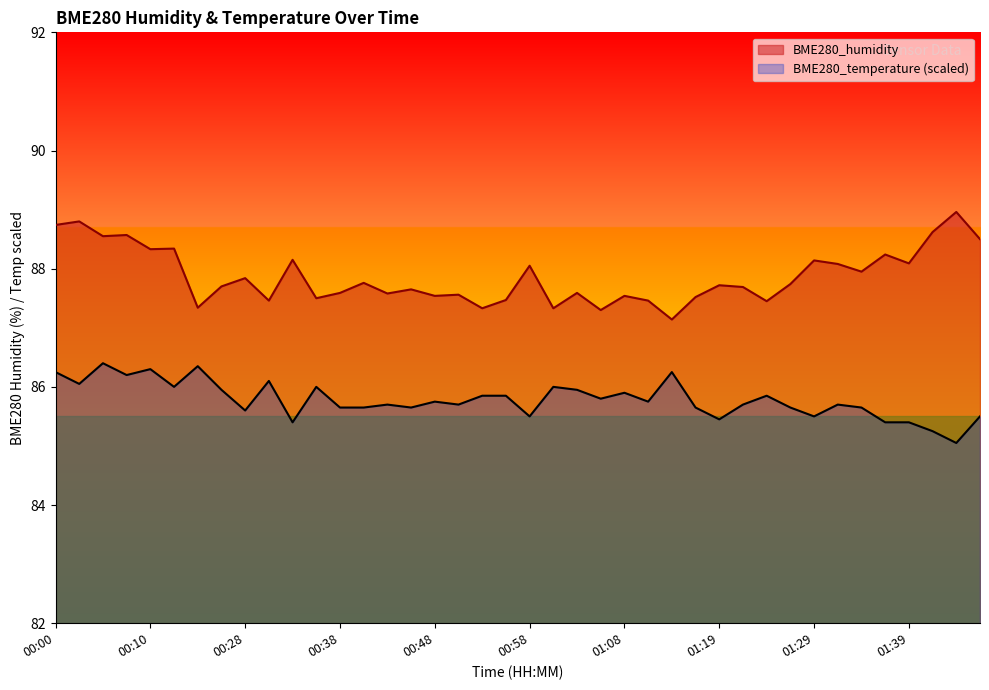

What is the greatest value displayed?

89.0